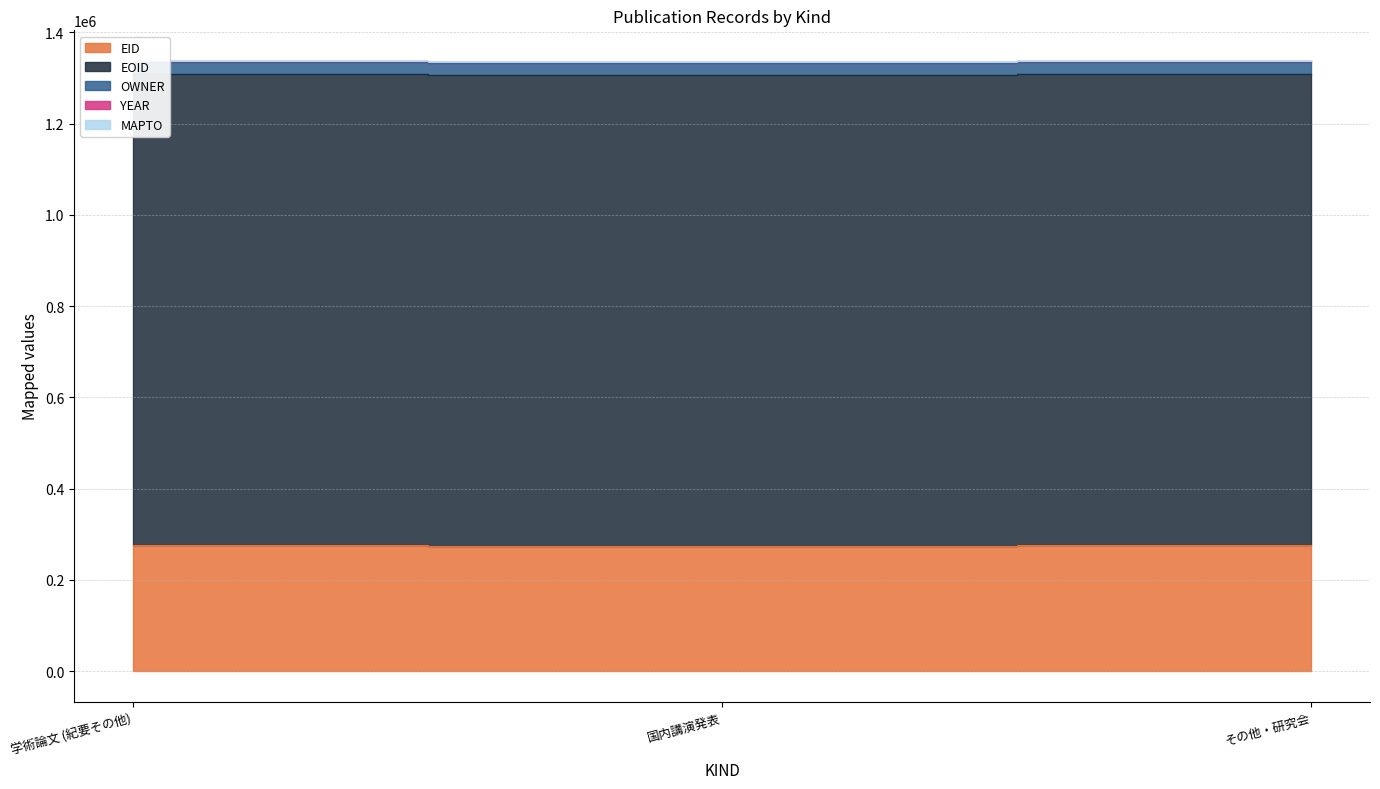

Reading left to right, extract all data points from this chart.

EID: 学術論文 (紀要その他)=276948	国内講演発表=273795	その他・研究会=276100
EOID: 学術論文 (紀要その他)=1032615	国内講演発表=1032613	その他・研究会=1032614
MAPTO: 学術論文 (紀要その他)=0	国内講演発表=0	その他・研究会=0
OWNER: 学術論文 (紀要その他)=26274	国内講演発表=26274	その他・研究会=26274
YEAR: 学術論文 (紀要その他)=2013	国内講演発表=2013	その他・研究会=2013